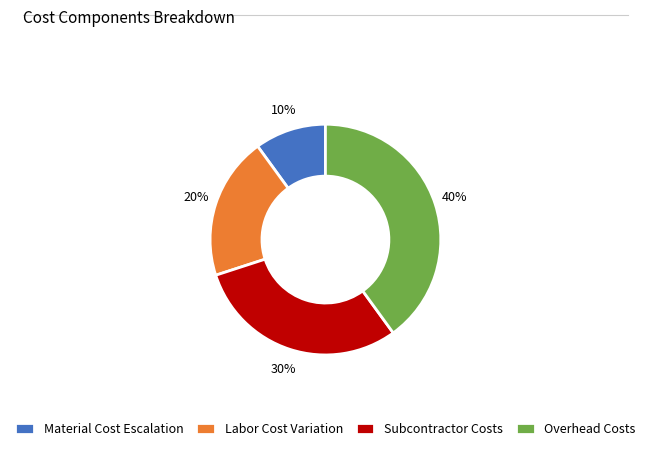

Rank the categories by value from lowest to highest.

Material Cost Escalation, Labor Cost Variation, Subcontractor Costs, Overhead Costs